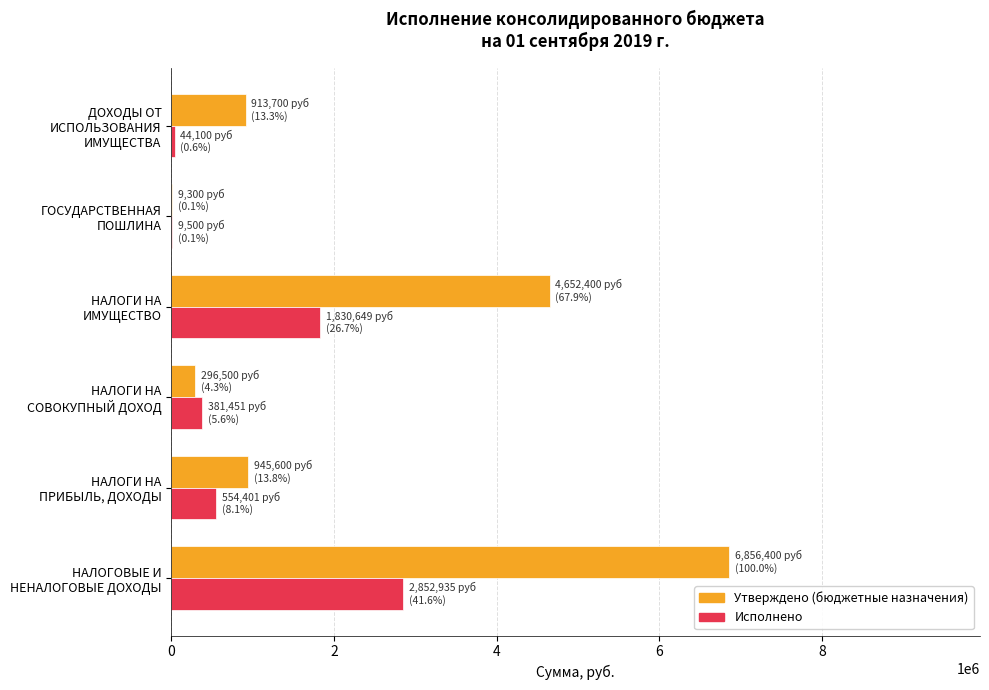

Which series has the largest total across all categories?

Утверждено (бюджетные назначения)